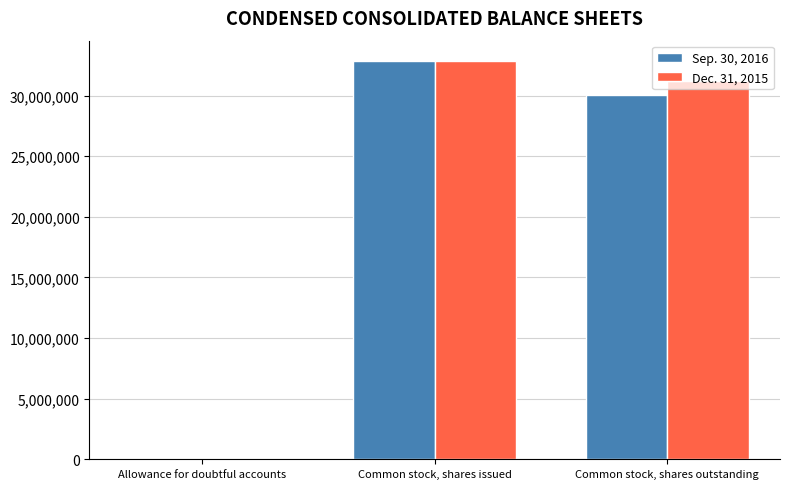

What is the average value of the Dec. 31, 2015 series?

21362395